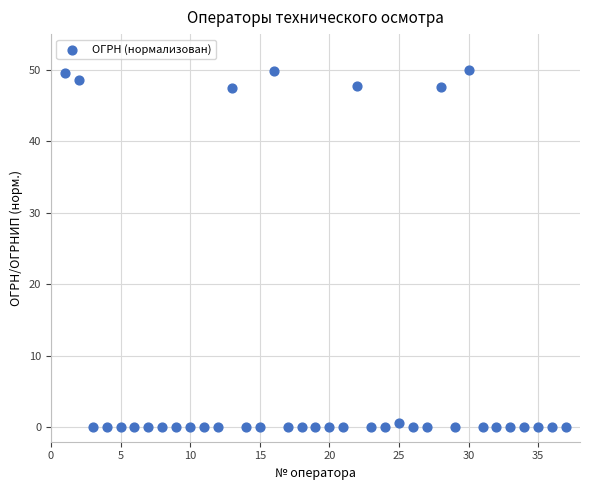

What is the range of X values (max minus min)?

36.0